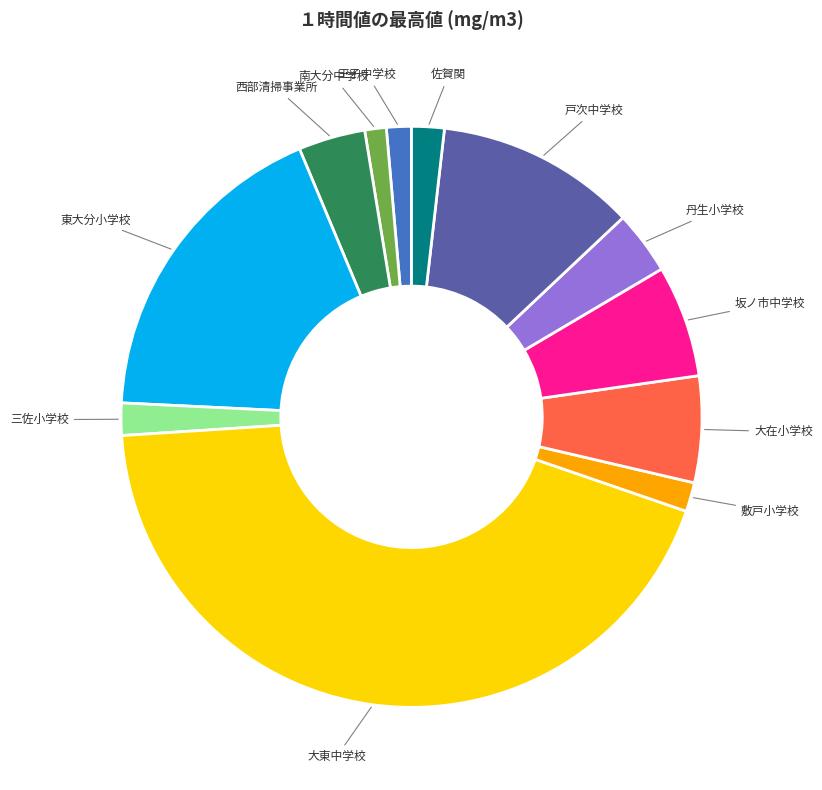

Is there any slice that represents more than half of the pie?

No